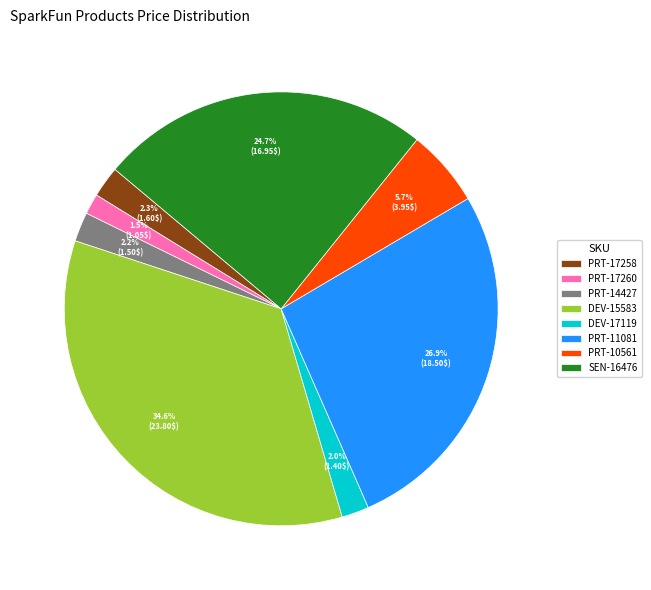

How many segments does this pie chart have?

8